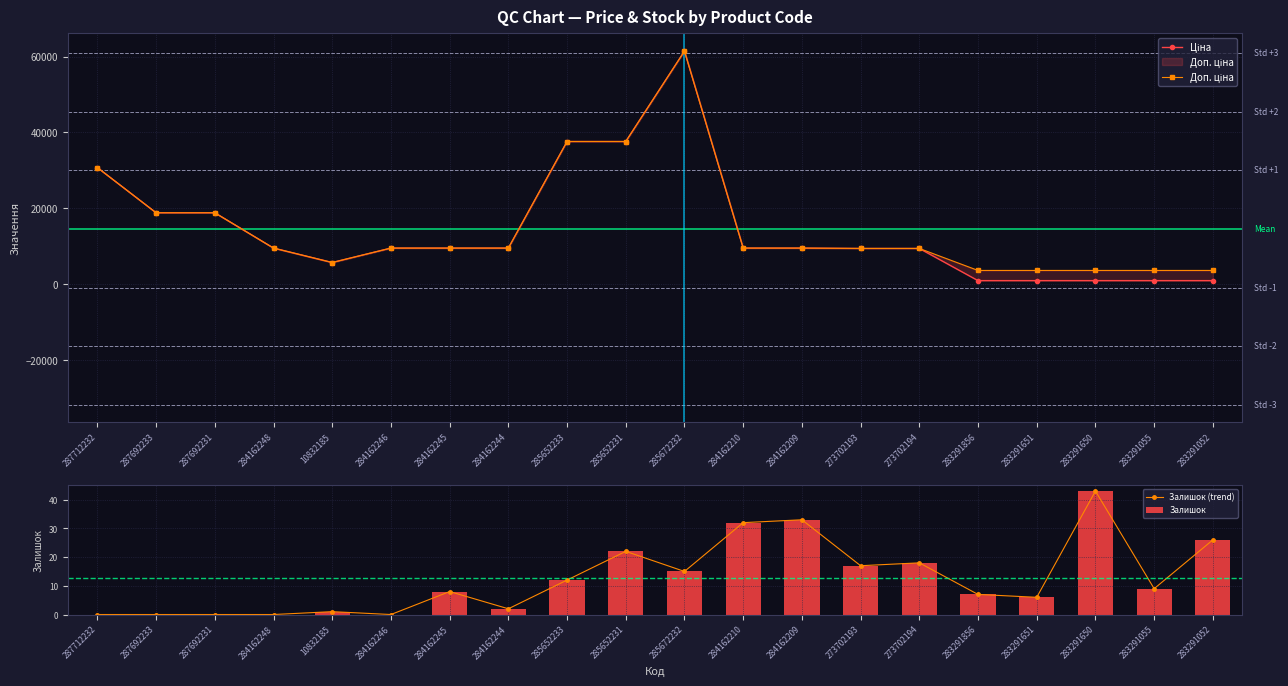

What is the label of the 4th bar from the left?

284162248